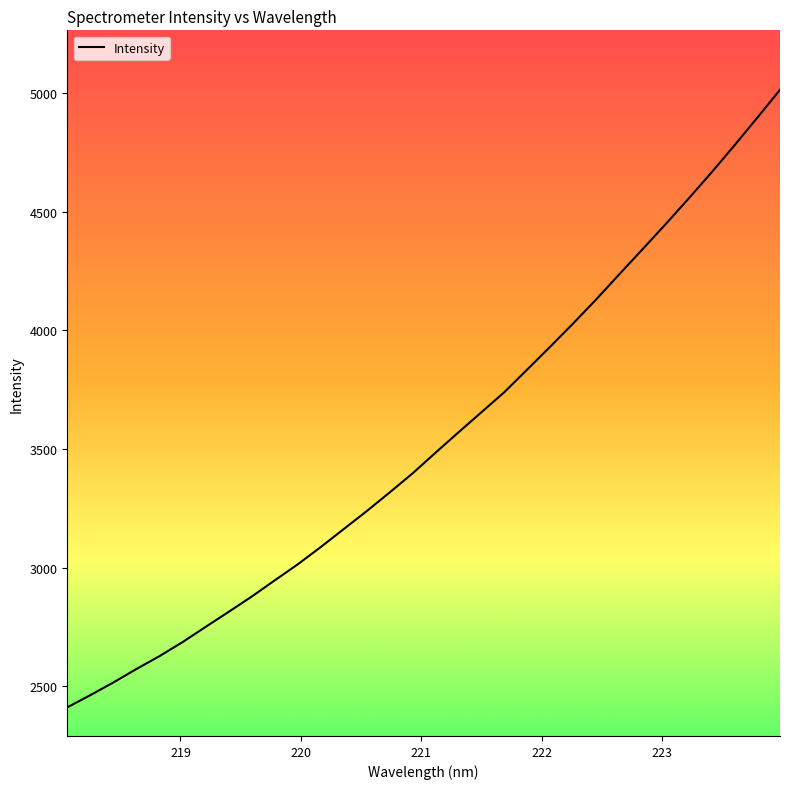

What is the minimum value shown in the chart?

2411.0